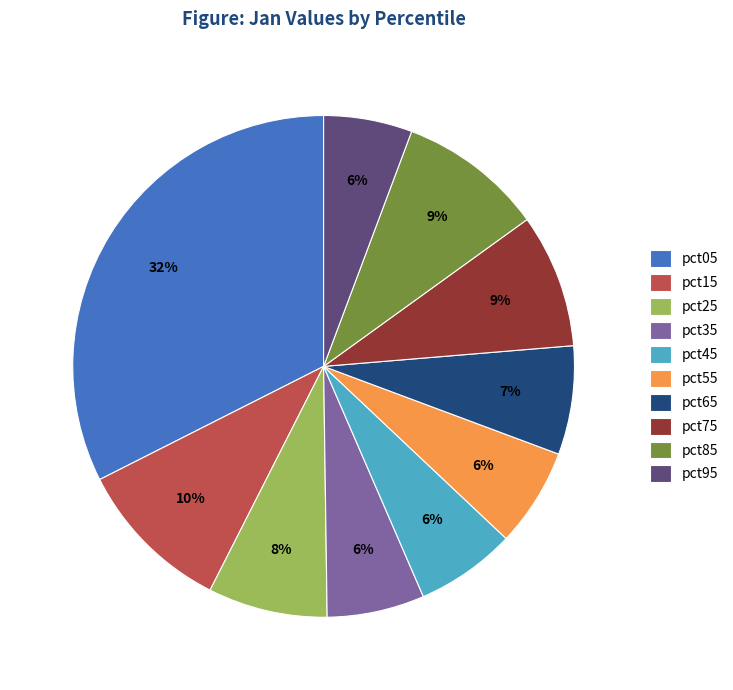

Is there a majority slice in this chart?

No